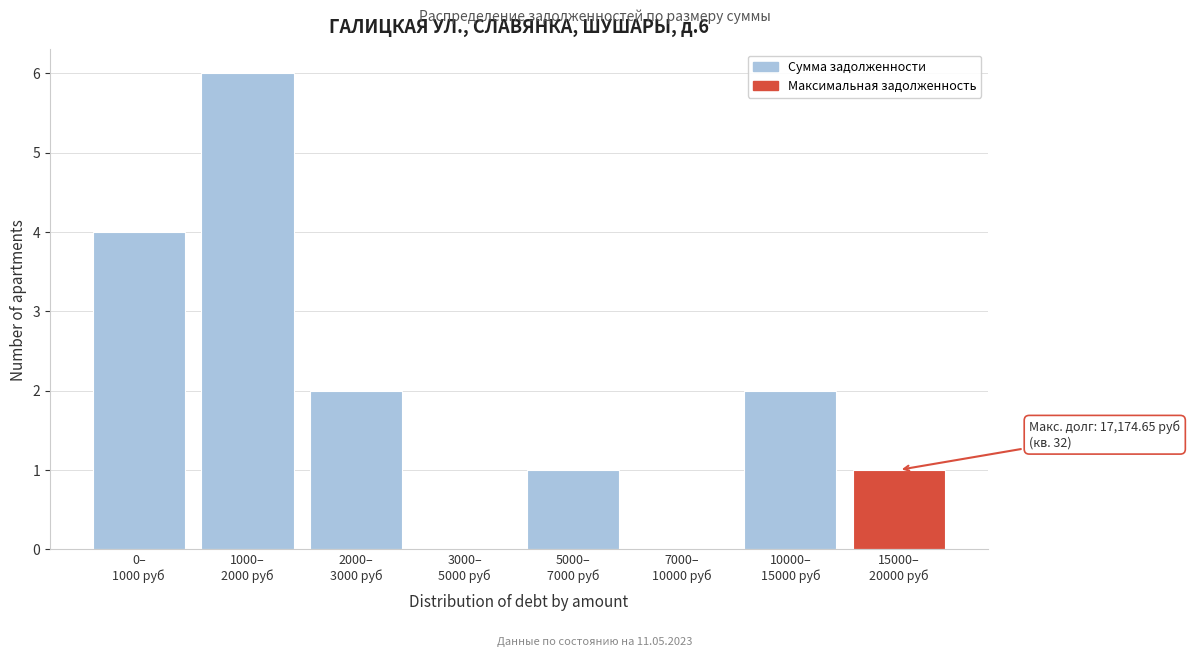

What is the greatest value displayed?

6